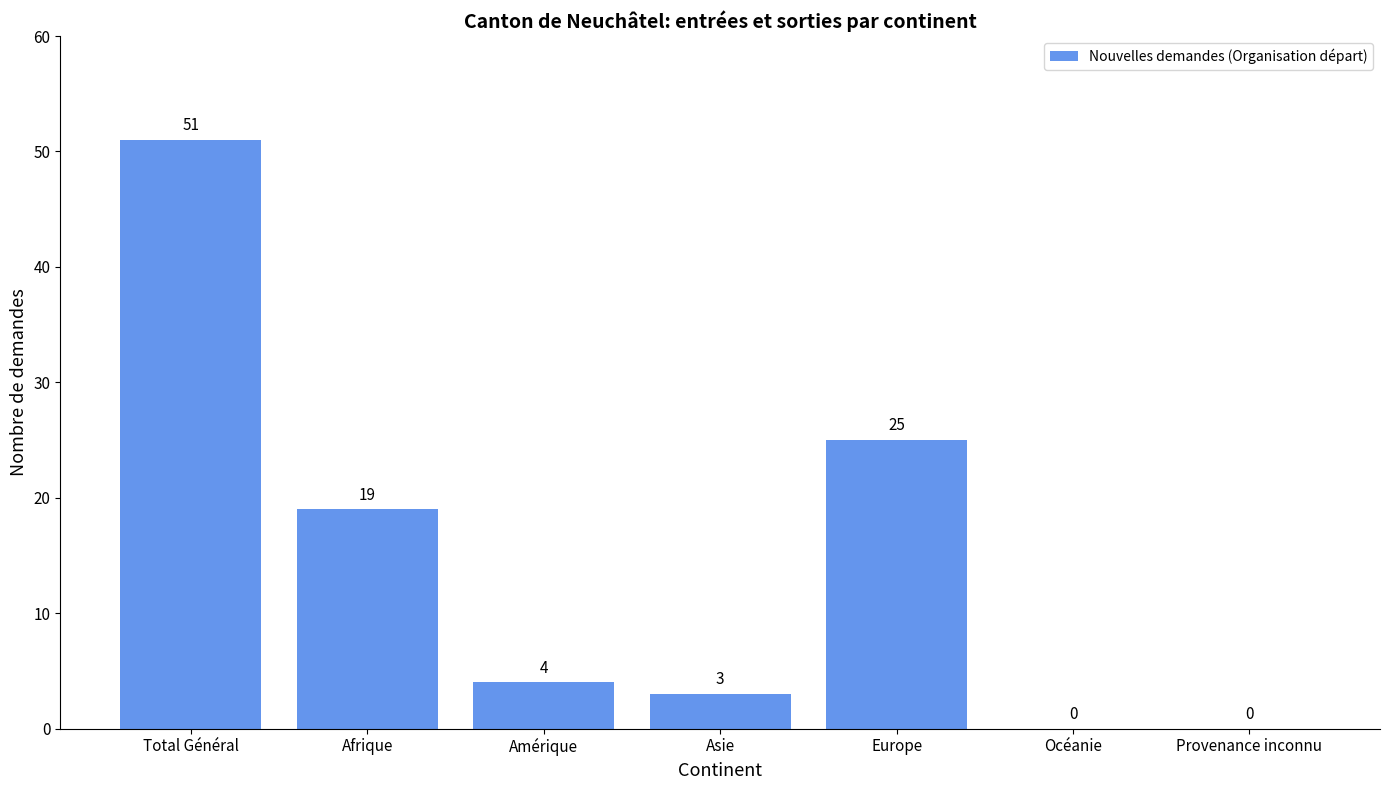

Is it true that the value at Océanie is 0?

True